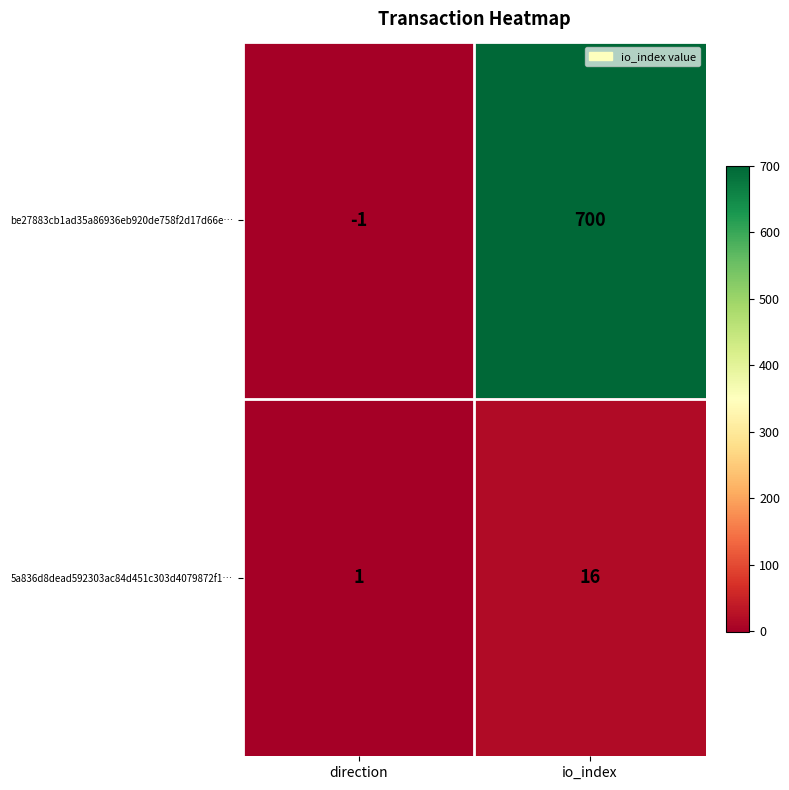

What is the sum of all be27883cb1ad35a86936eb920de758f2d17d66e… values?

699